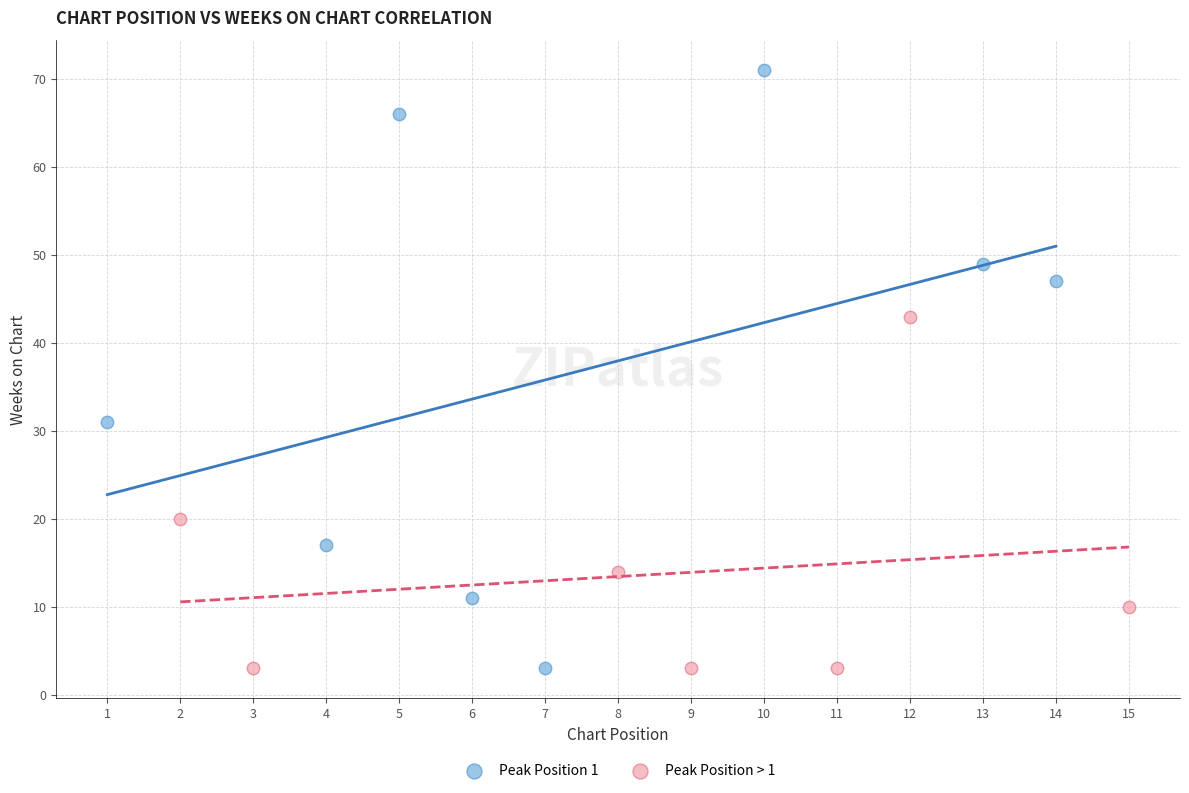

Which series contains the highest Y value?

Peak Position 1